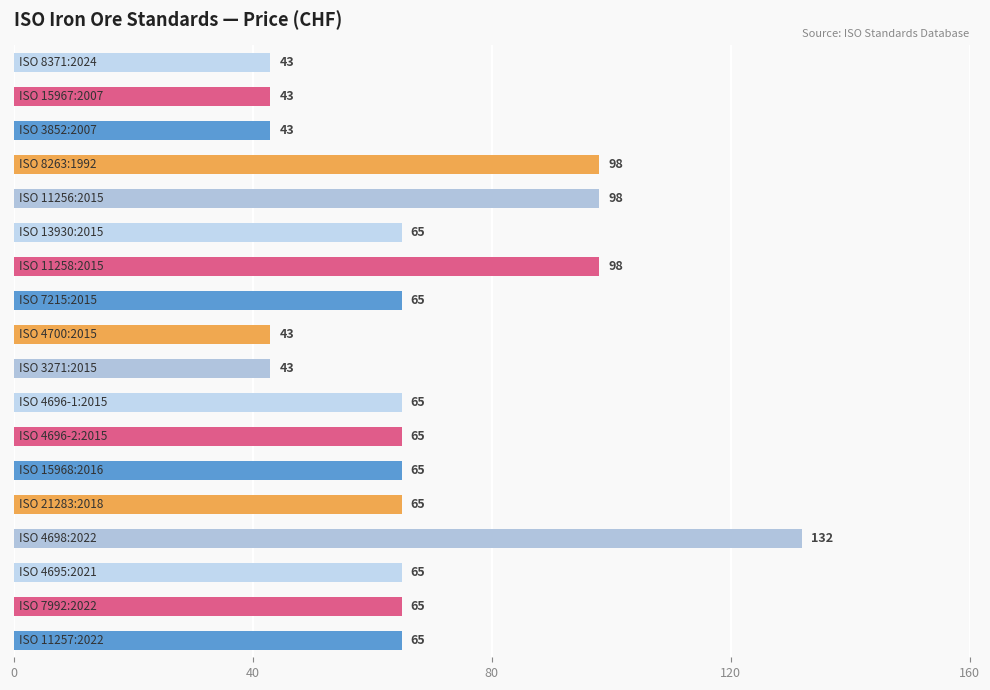

How many values are between 43 and 65?

14